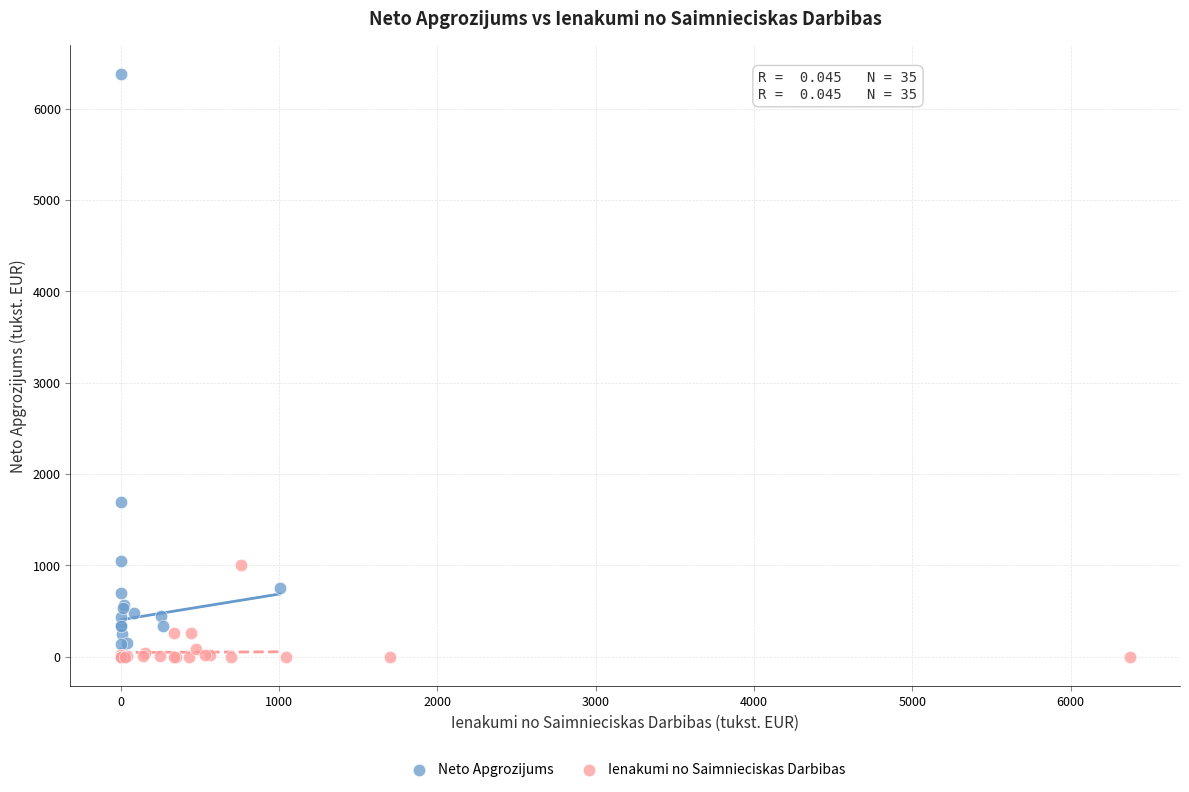

Which series has the largest Y range (max minus min)?

Neto Apgrozijums